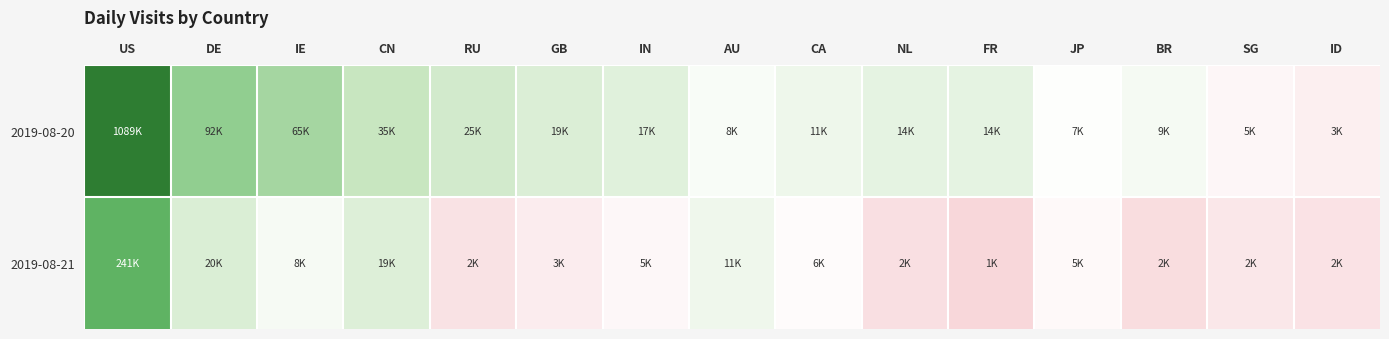

What is the total value across all series at JP?

17.4